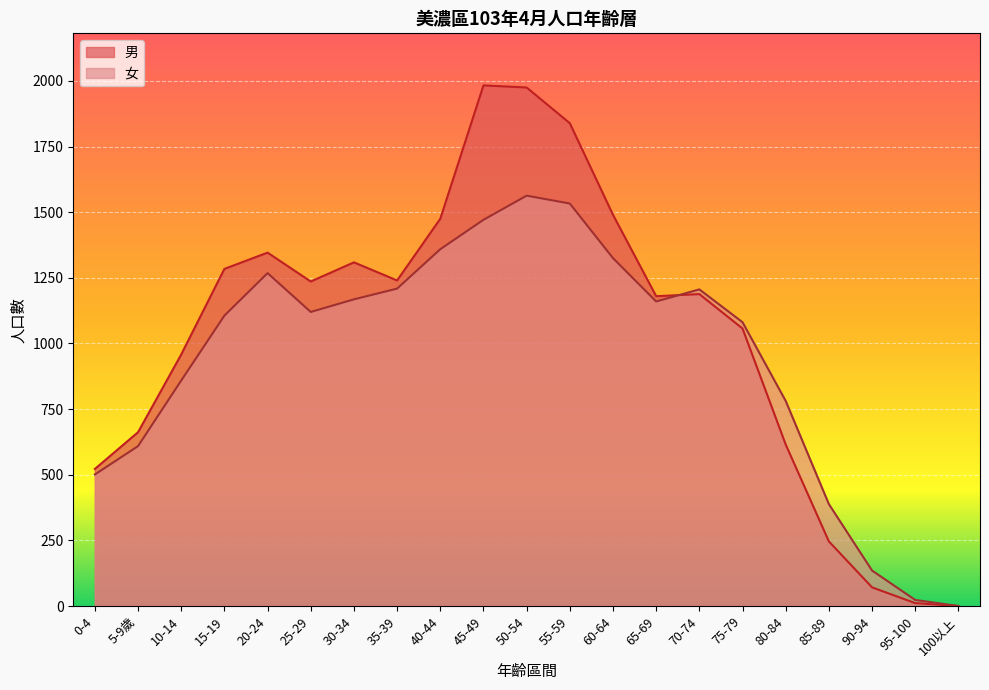

Rank the categories by 女 value from highest to lowest.

50-54, 55-59, 45-49, 40-44, 60-64, 20-24, 35-39, 70-74, 30-34, 65-69, 25-29, 15-19, 75-79, 10-14, 80-84, 5-9歲, 0-4, 85-89, 90-94, 95-100, 100以上